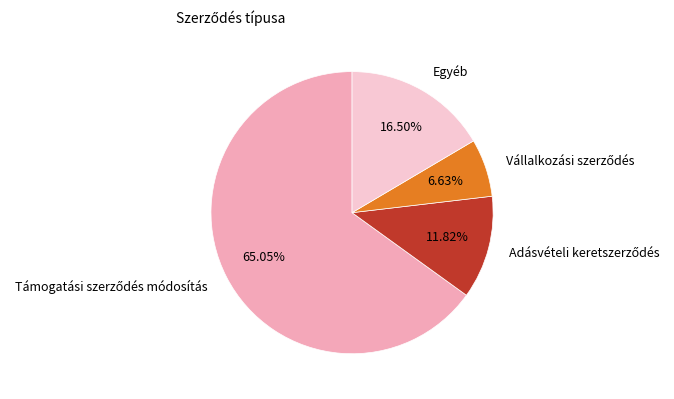

Does Egyéb represent more than half of the total?

No